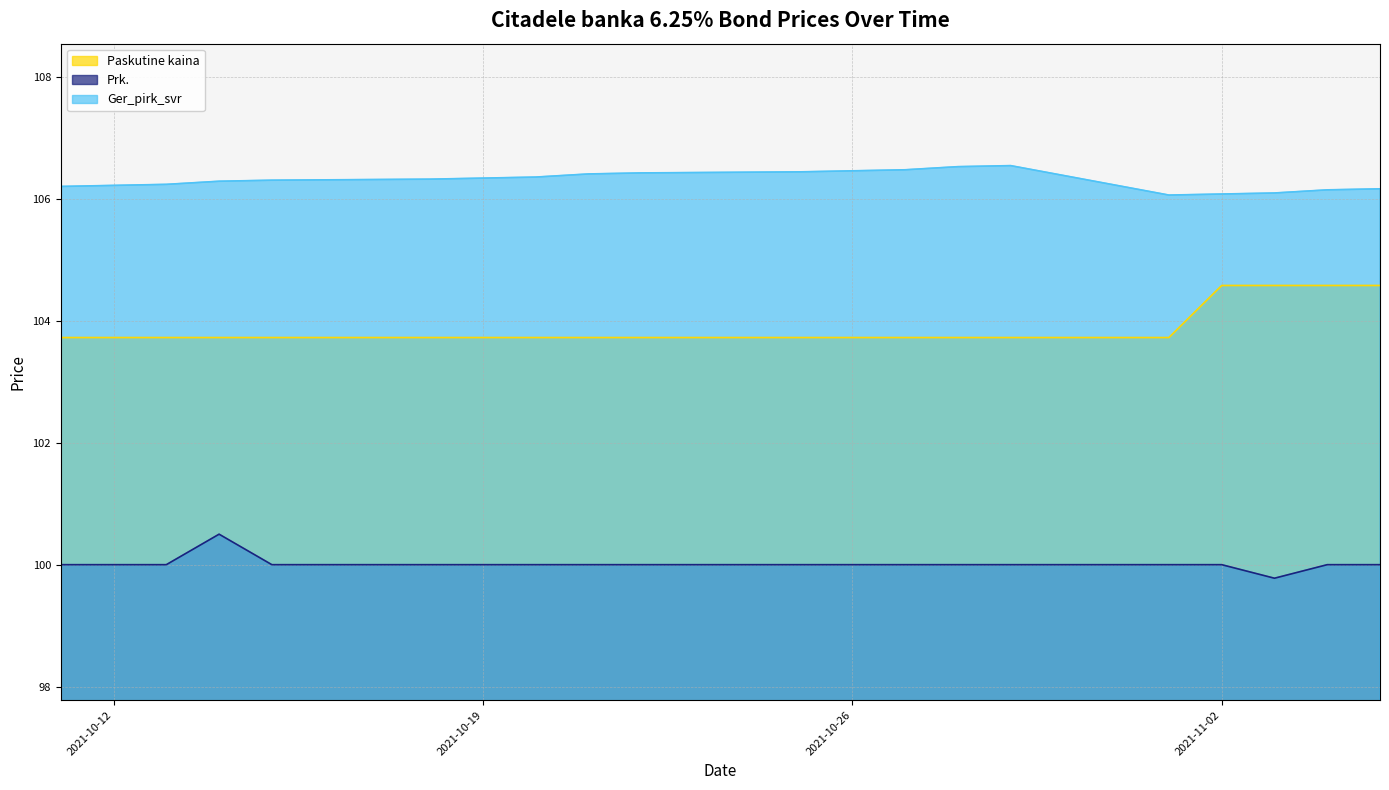

What is the difference between the second highest and minimum values in the Prk. series?

0.2